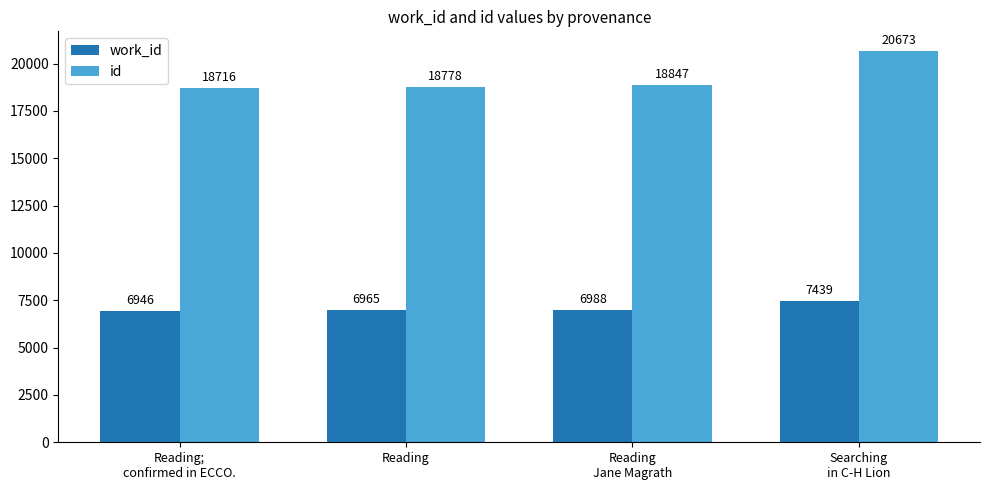

List the series in order of their overall mean, highest first.

id, work_id